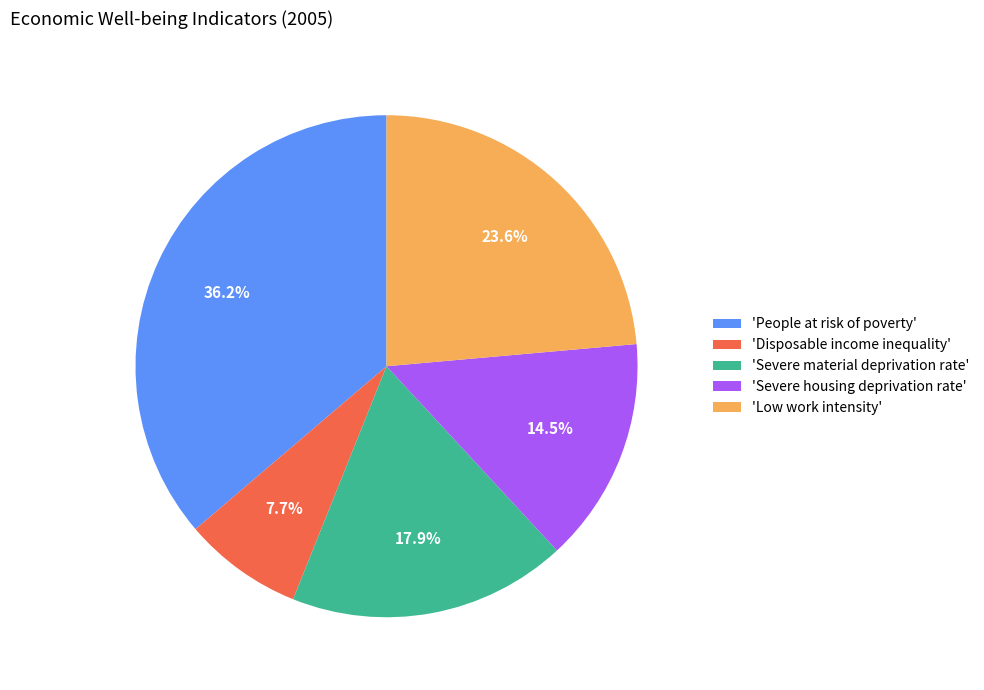

Which category has the biggest portion of the pie?

'People at risk of poverty'